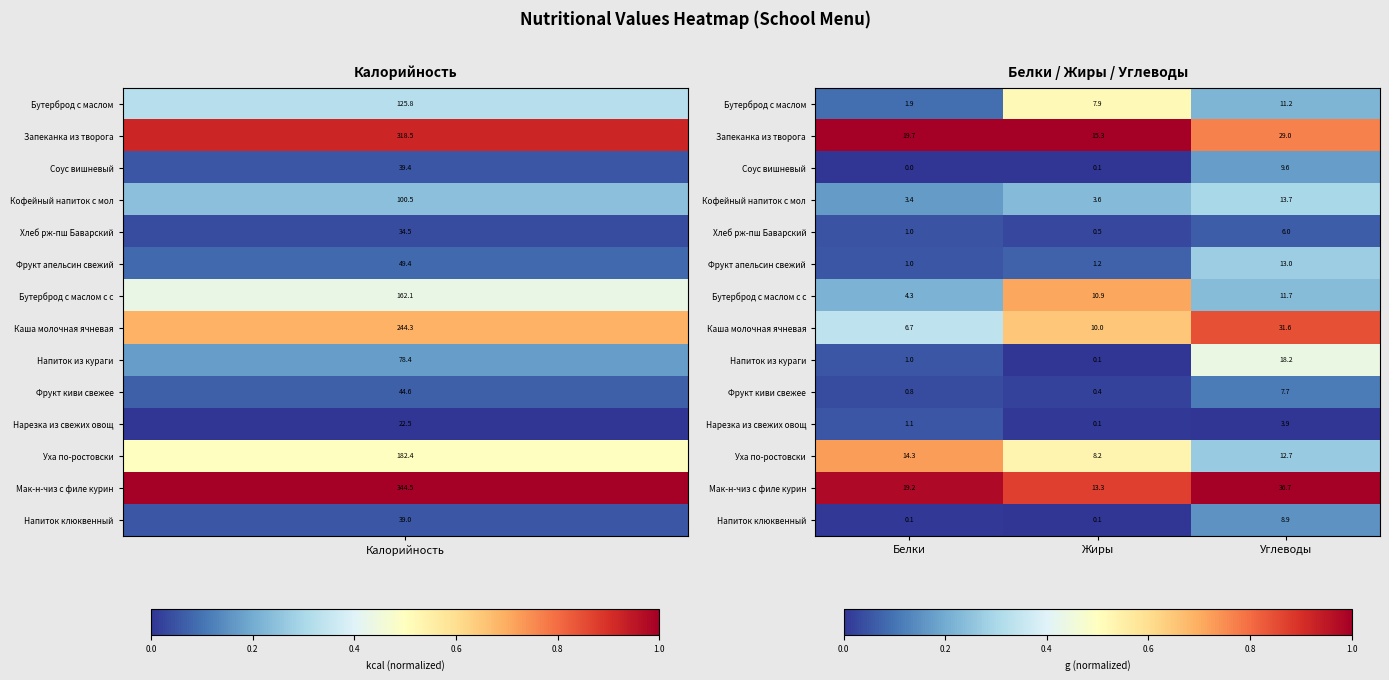

Which series has the largest range (max minus min)?

Каша молочная ячневая